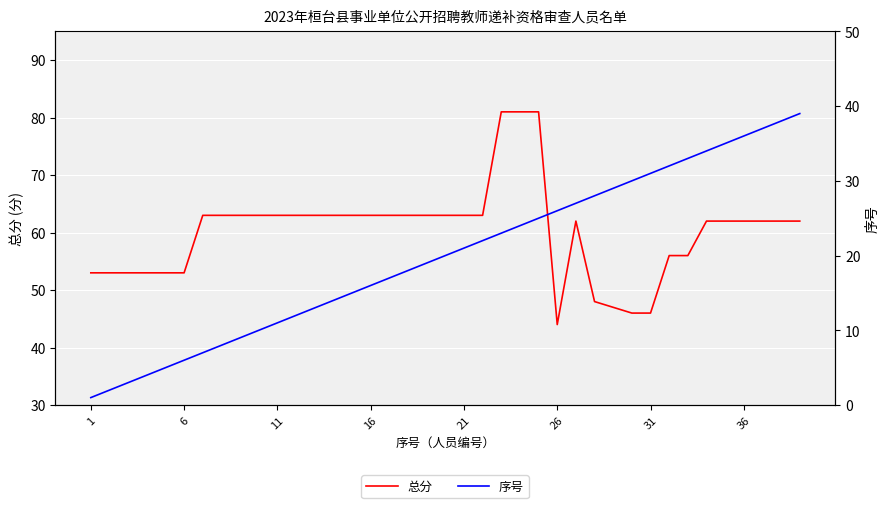

The 总分 series shows 62 at 36. True or false?

True